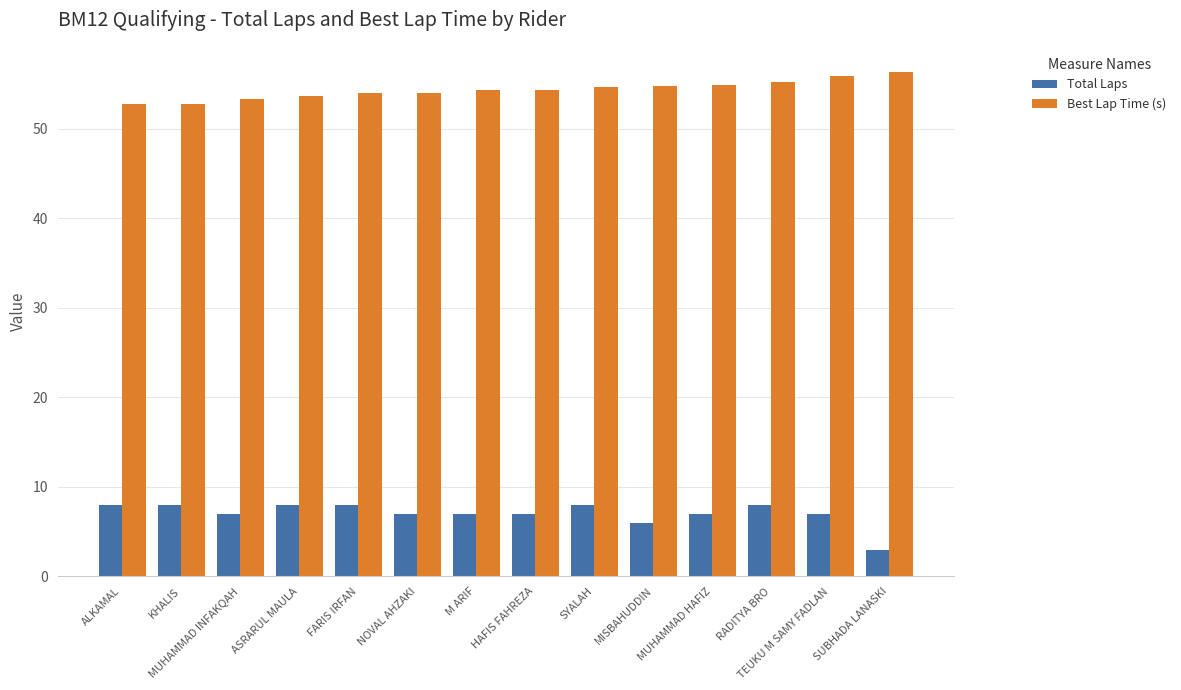

At which label does Total Laps first exceed 7?

ALKAMAL